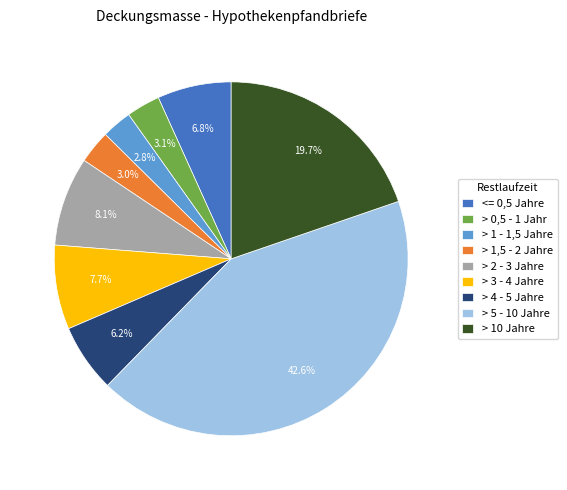

Which has a higher value, > 5 - 10 Jahre or > 2 - 3 Jahre?

> 5 - 10 Jahre